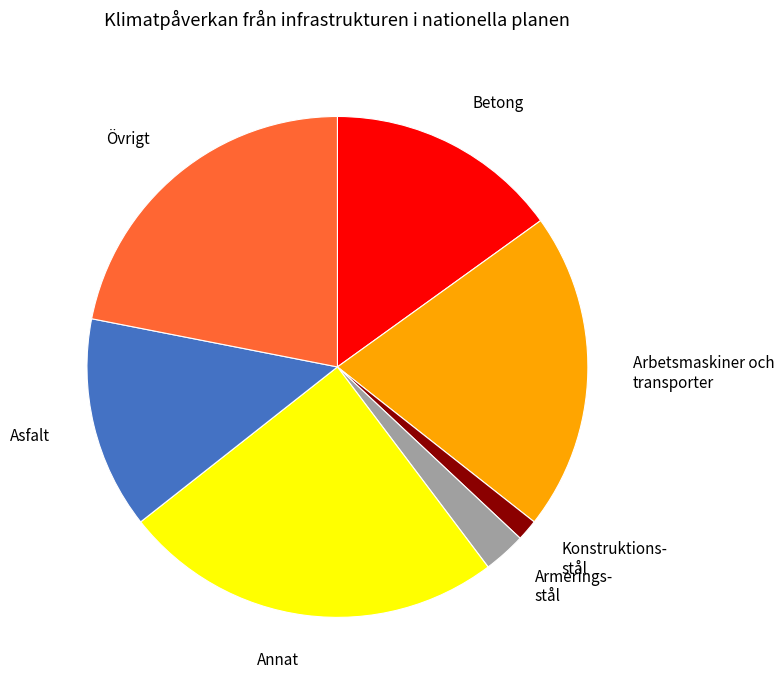

What is the smallest slice in the pie chart?

Konstruktions- stål